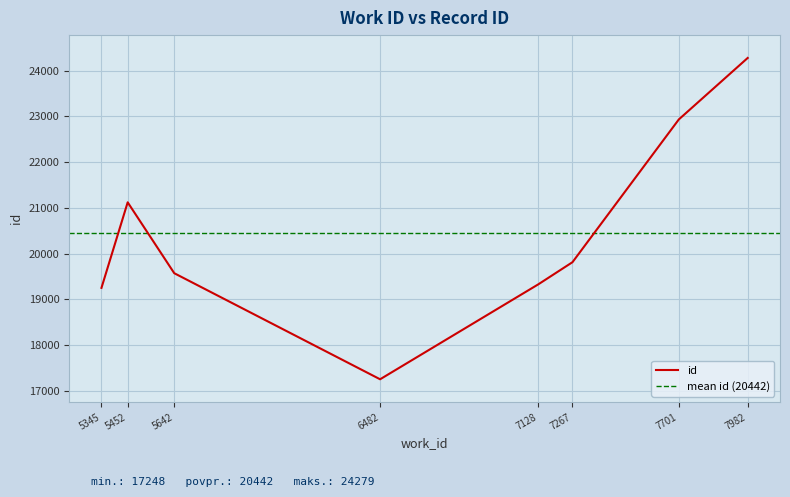

What is the difference between the values at 5345 and 5452?

1872